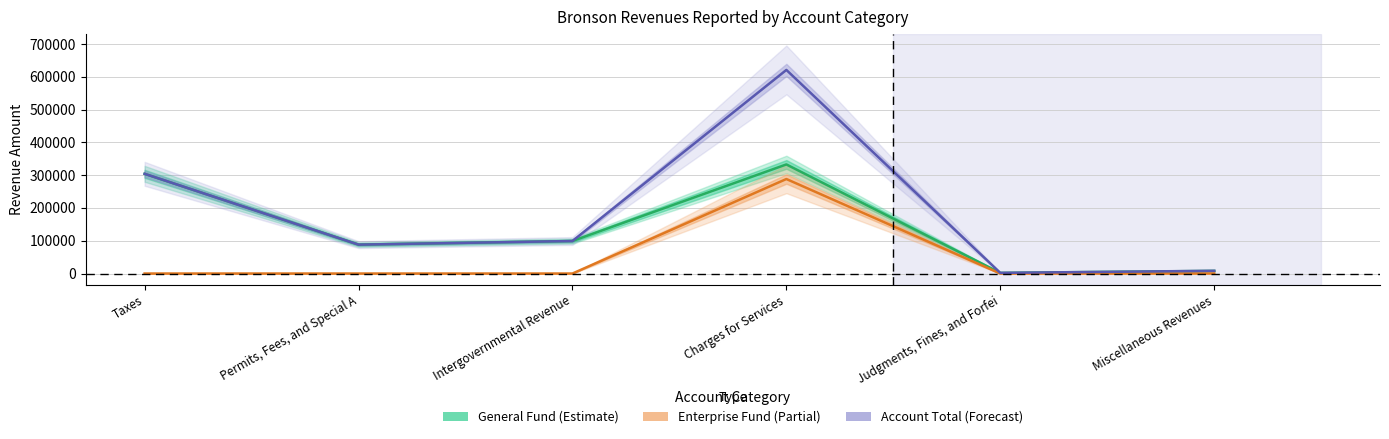

Reading left to right, list all the values displayed in this chart.

General: 304183	88130	99204	332793	1984	8066
Enterprise: 0	0	0	288299	0	229
Account Total: 304183	88130	99204	621092	1984	8295